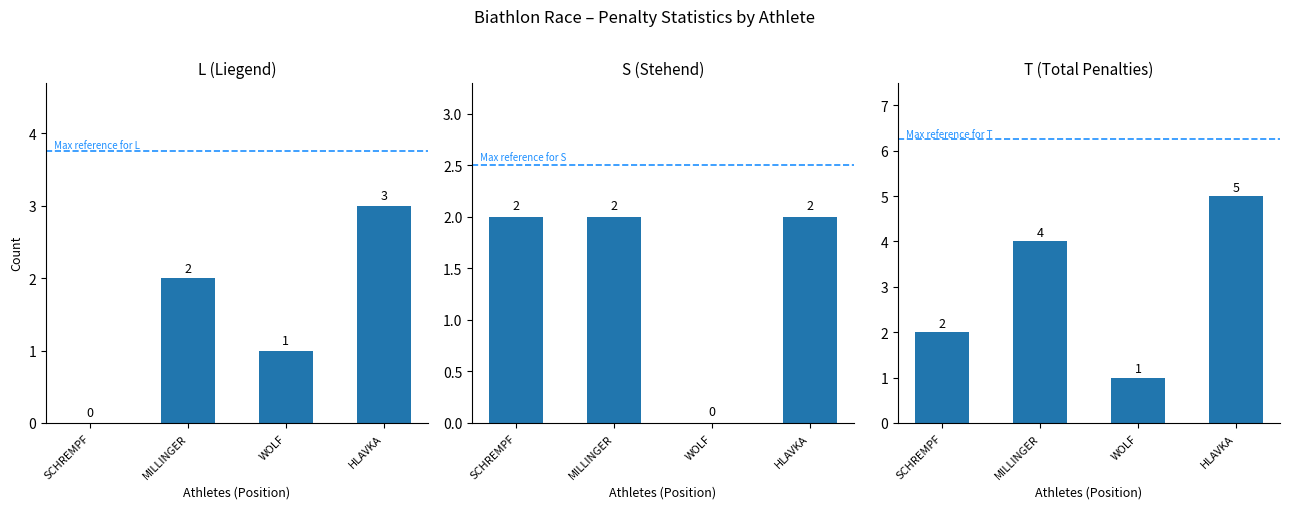

Is it true that S equals 1 at MILLINGER?

False